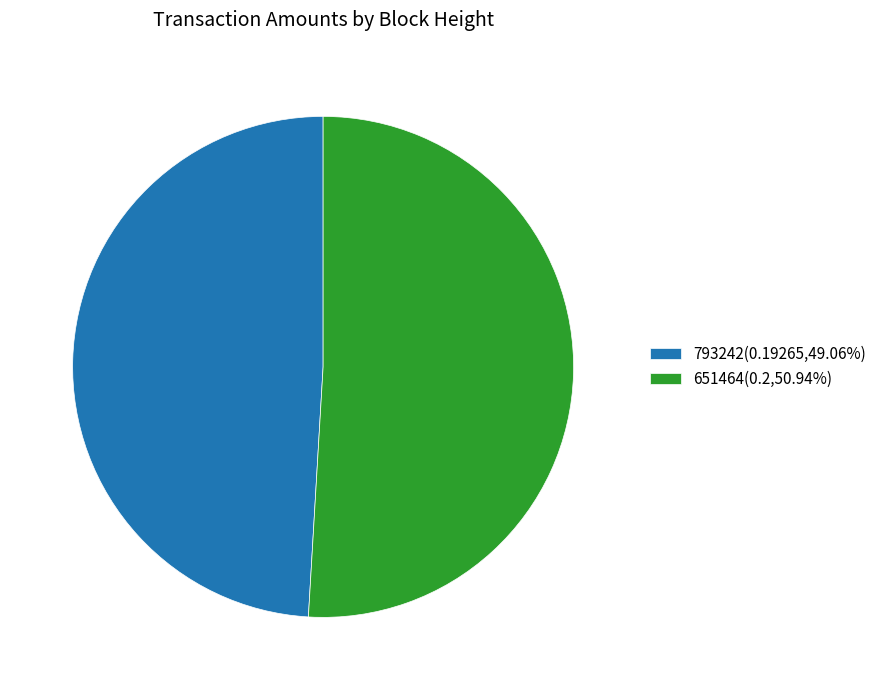

Do 651464(0.2,50.94%) and 793242(0.19265,49.06%) together represent more than half of the pie?

Yes